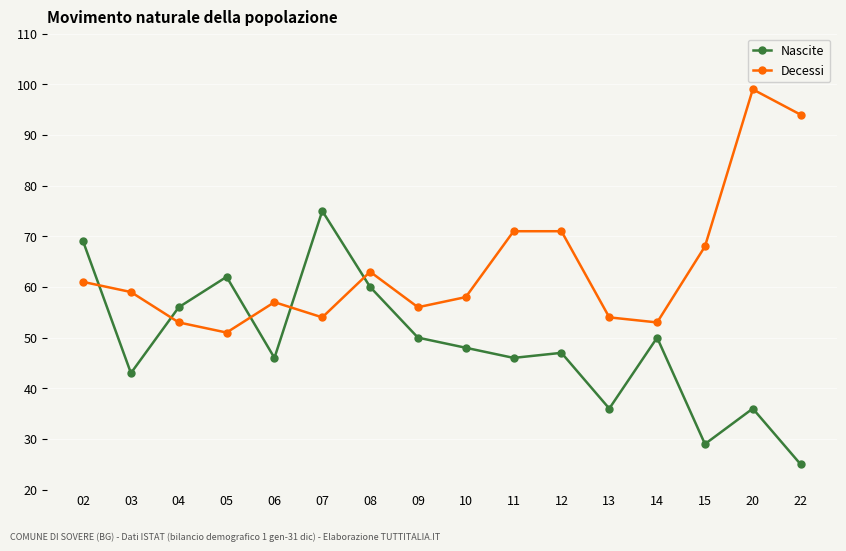

At how many categories does at least one series exceed 45?

16